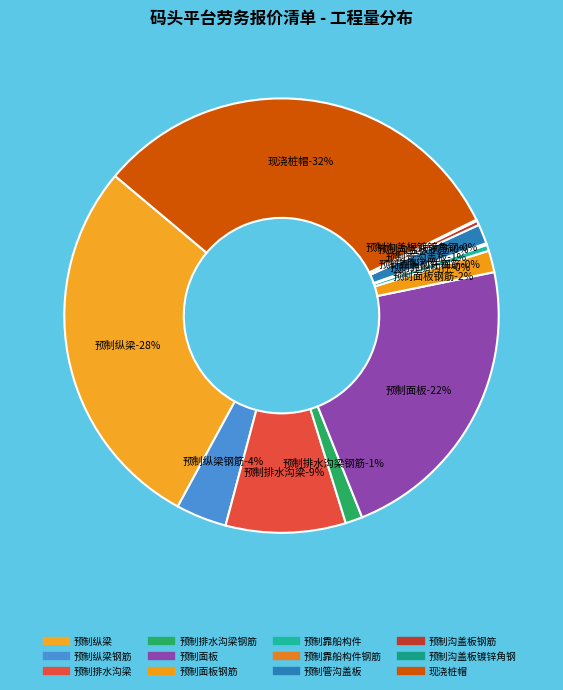

How many segments does this pie chart have?

12